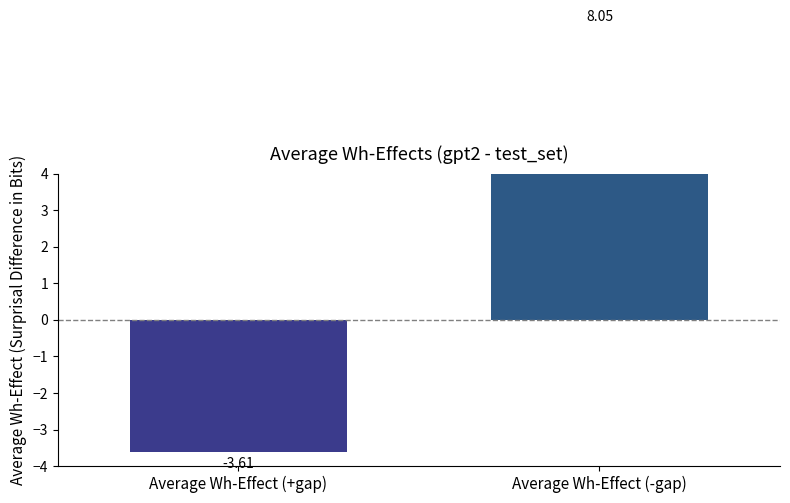

The value at Average Wh-Effect (-gap) is 8.1. True or false?

True